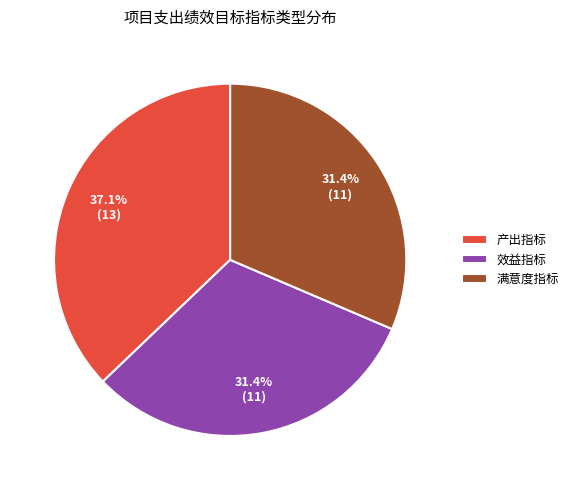

To the nearest percent, what percentage of the pie is 产出指标?

37%